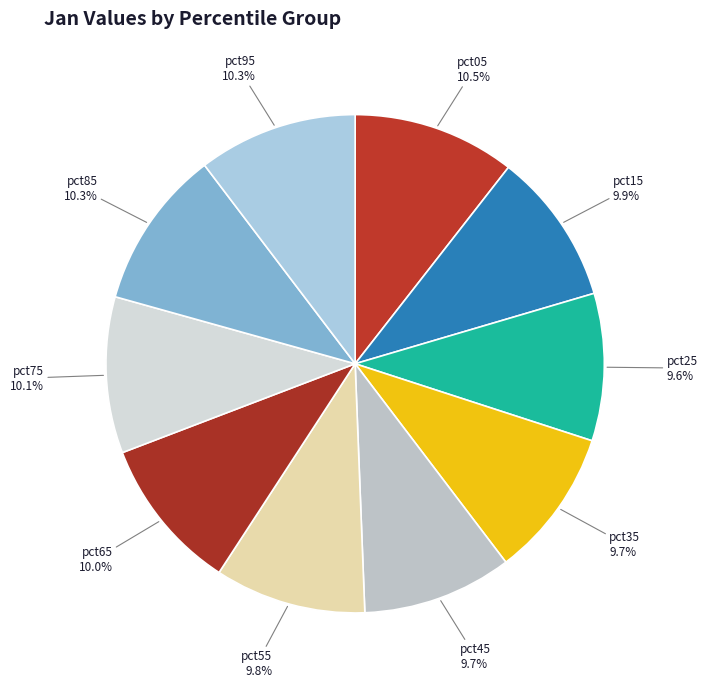

How many segments does this pie chart have?

10